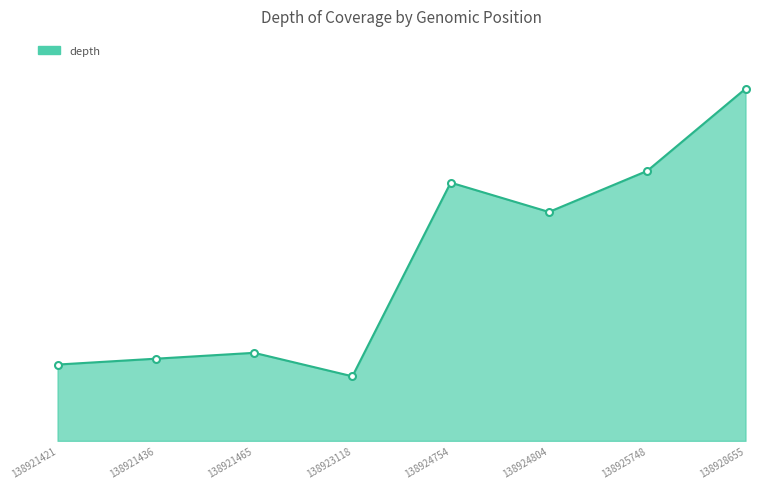

List the labels in order of value, largest first.

138928655, 138925748, 138924754, 138924804, 138921465, 138921436, 138921421, 138923118